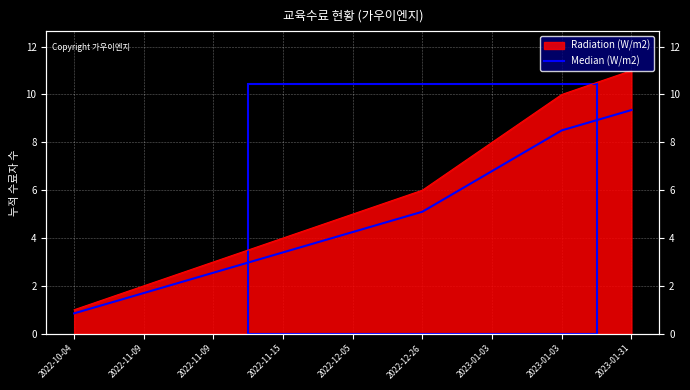

Is it true that the value at 2023-01-03 is 12.0?

False